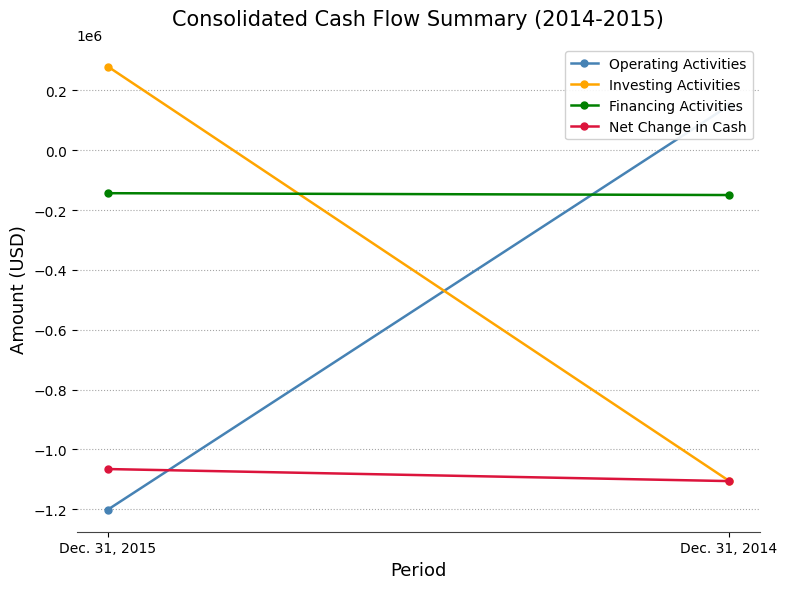

What is the minimum value for Operating Activities?

-1201104